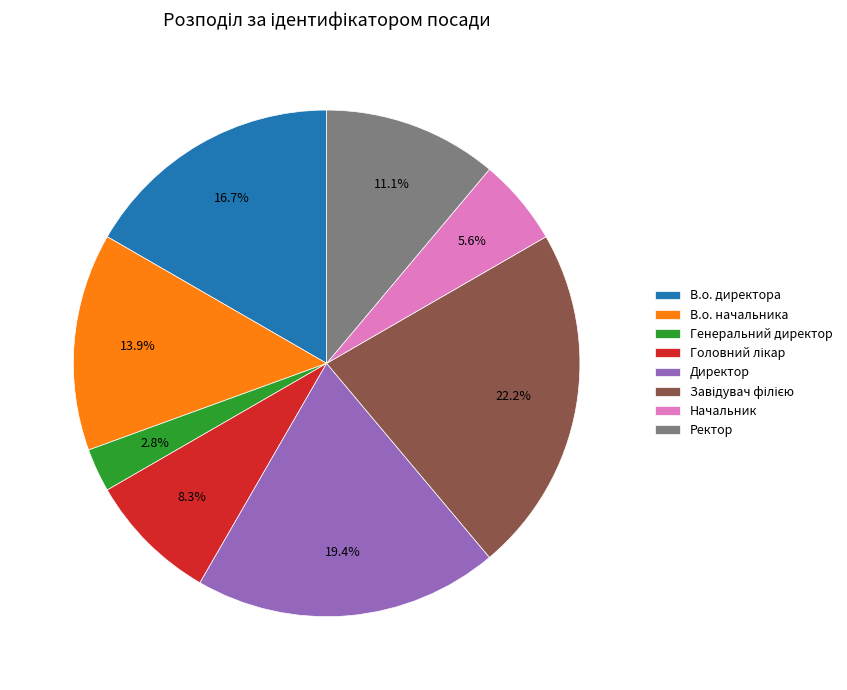

To the nearest percent, what is the difference between the В.о. начальника and Ректор slice percentages?

3%